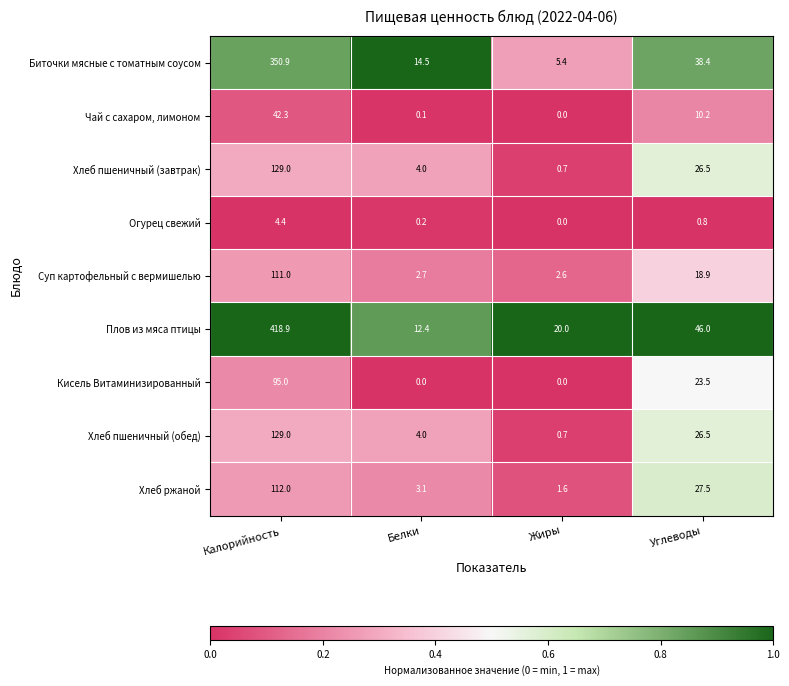

What is the highest value of the Биточки мясные с томатным соусом series?

350.9